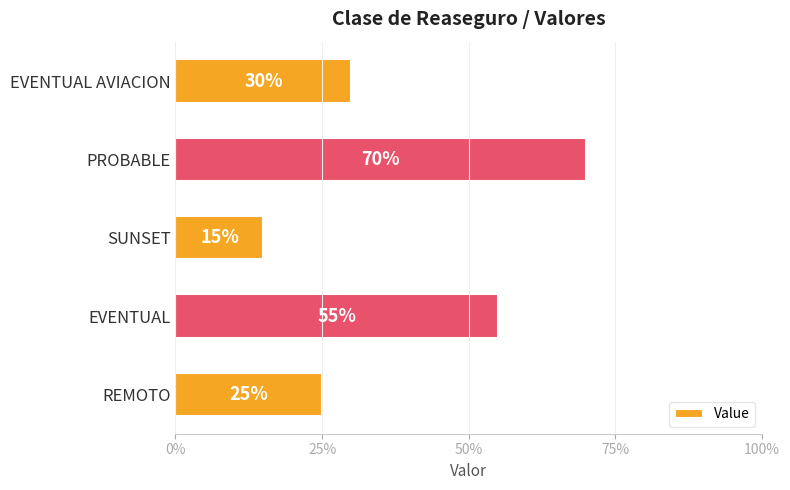

Does the chart contain any negative values?

No